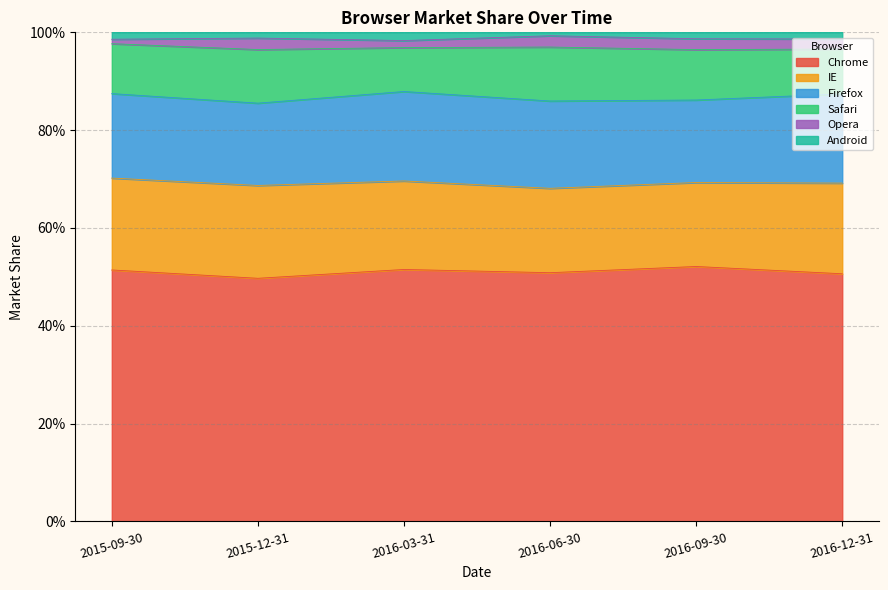

What is the label of the 3rd point from the right?

2016-06-30